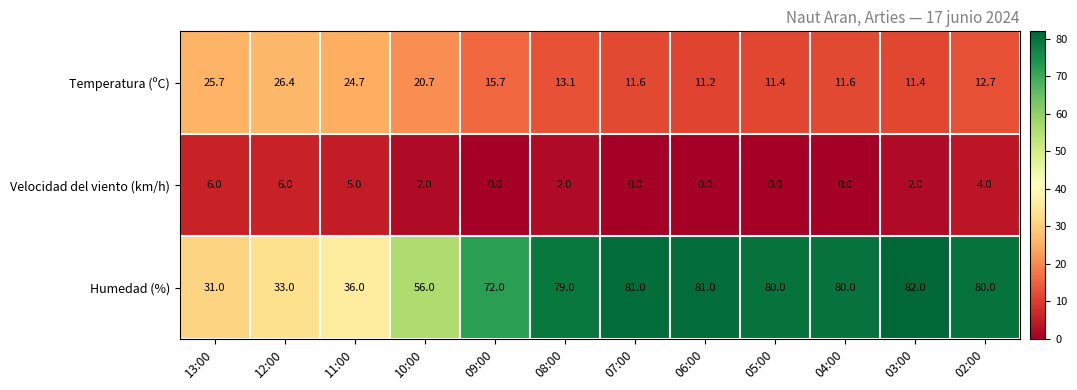

Rank the series by their maximum value, from highest to lowest.

Humedad (%), Temperatura (ºC), Velocidad del viento (km/h)